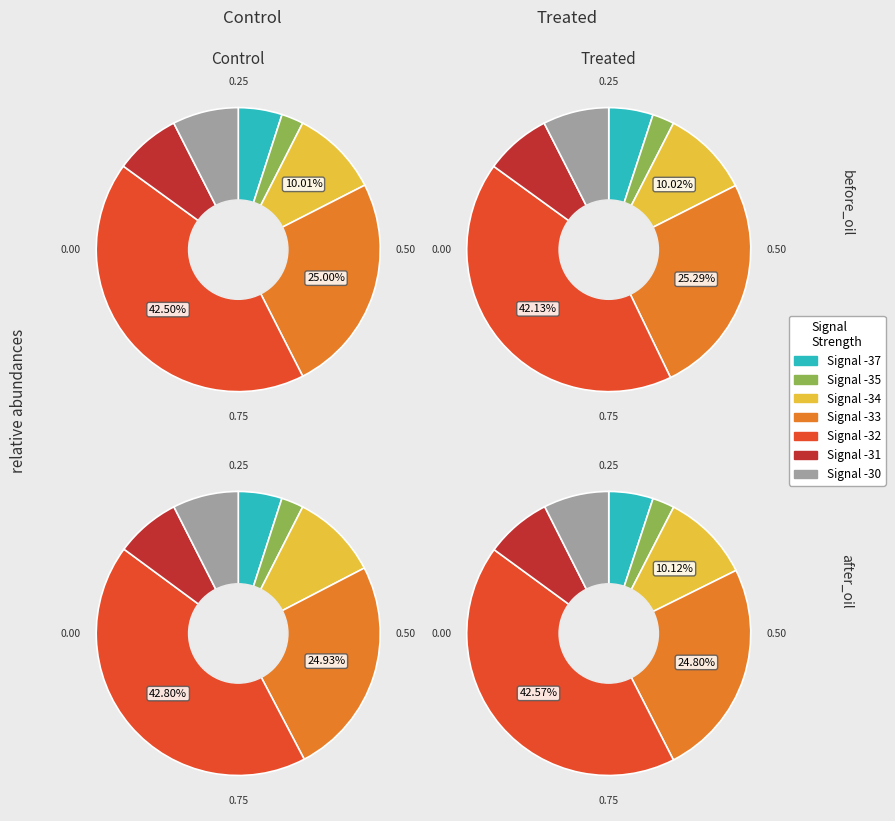

Is 20 the majority of the pie?

No